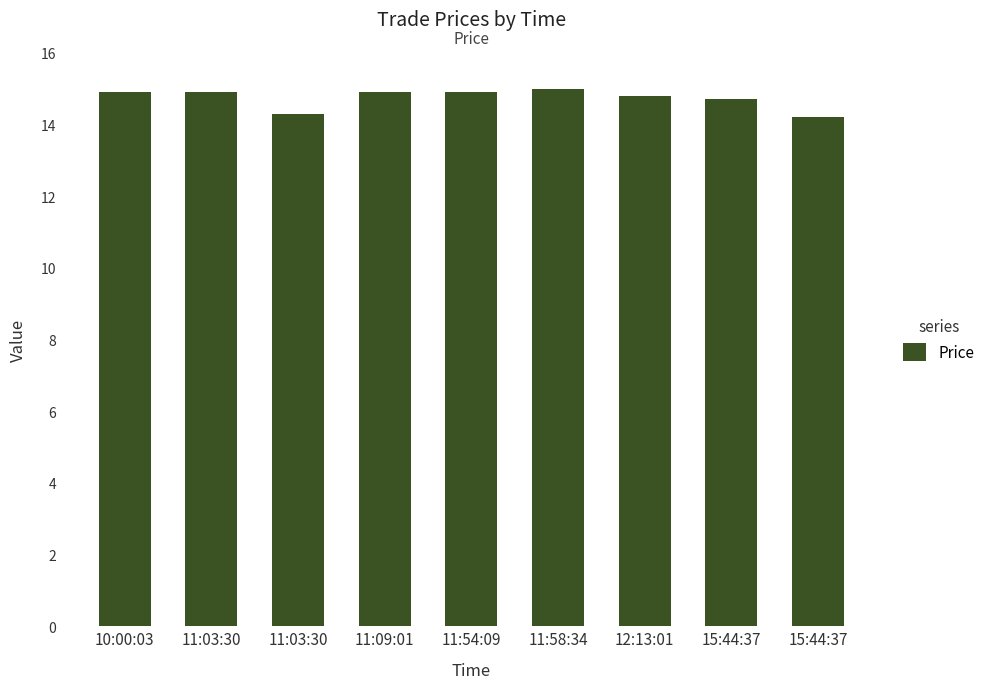

What is the maximum value shown in the chart?

15.0